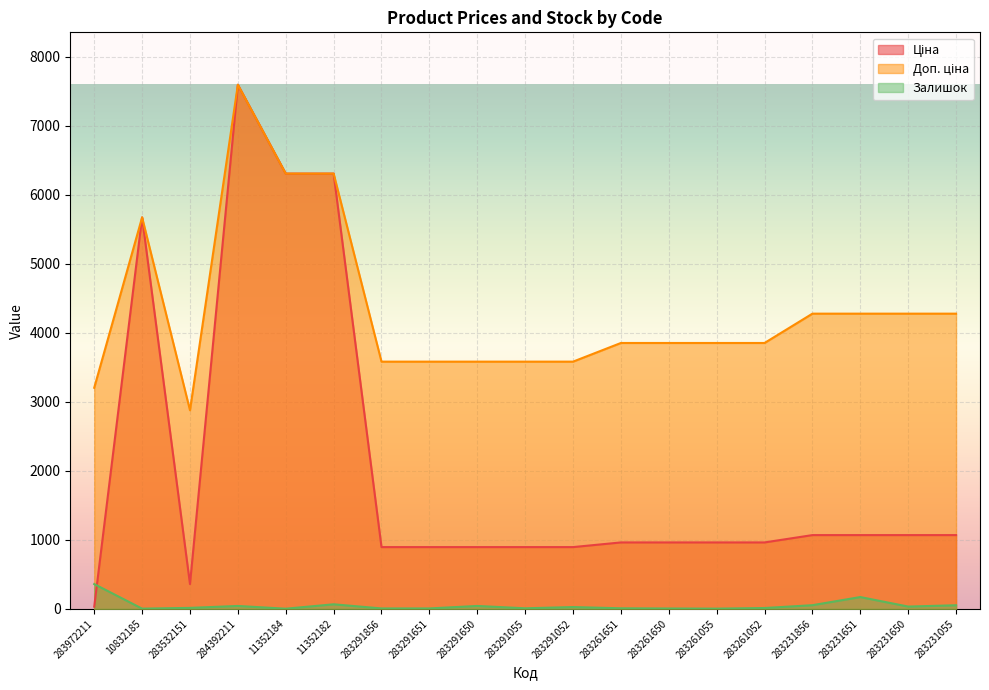

What is the total value across all series at 283261651?

4826.6